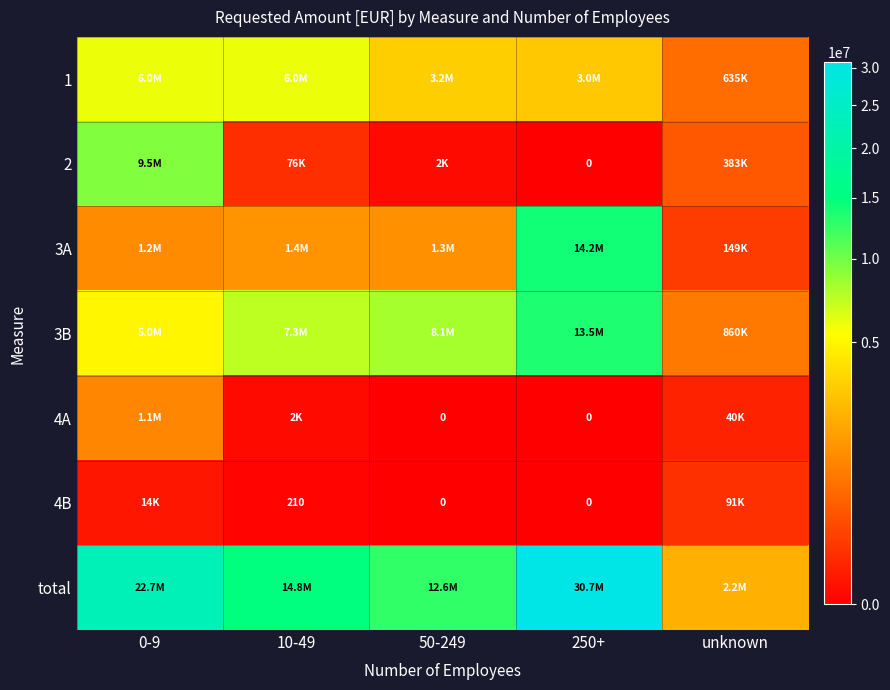

Which label corresponds to the largest value in the chart?

250+